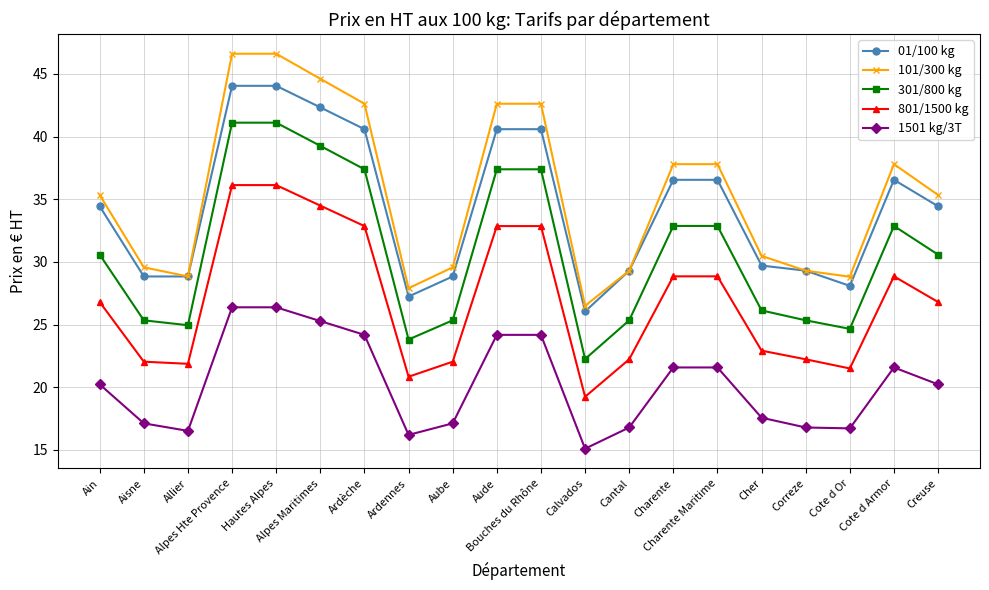

True or false: 301/800 kg has more than 0 points higher than both neighbors.

True